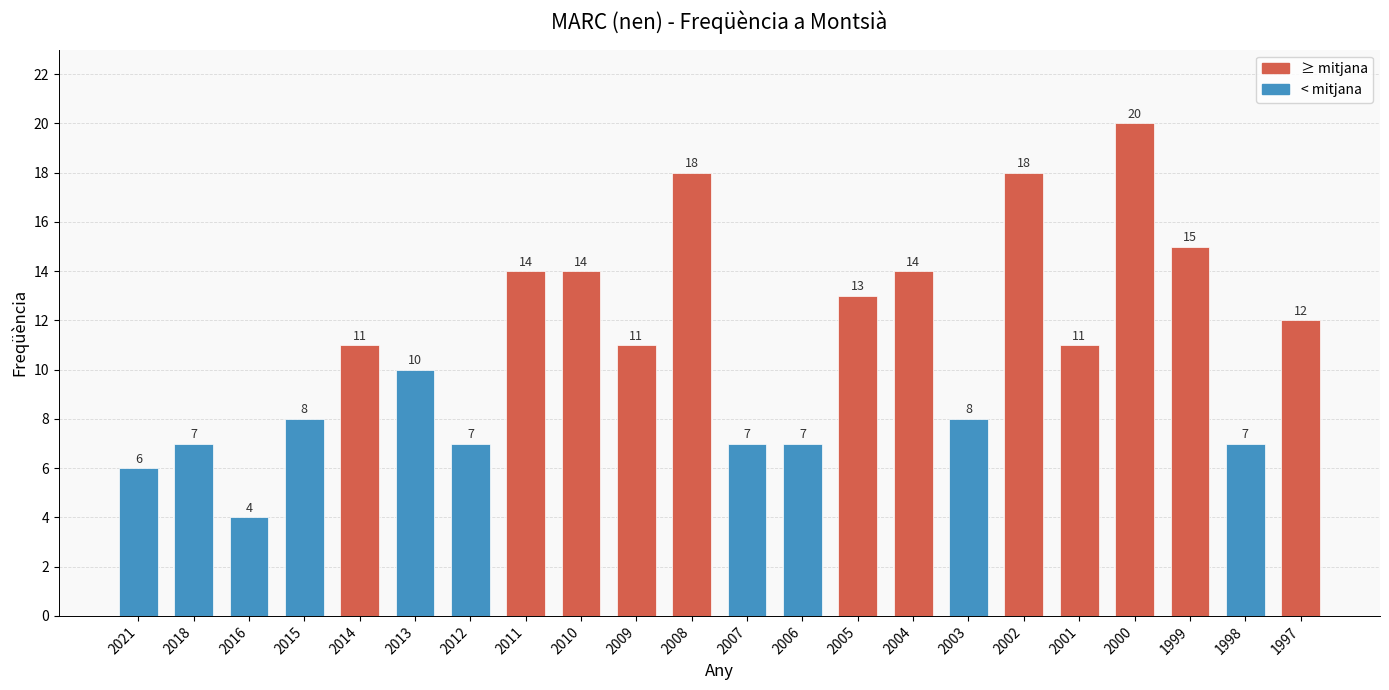

What is the approximate value at 2008, to the nearest 5?

20